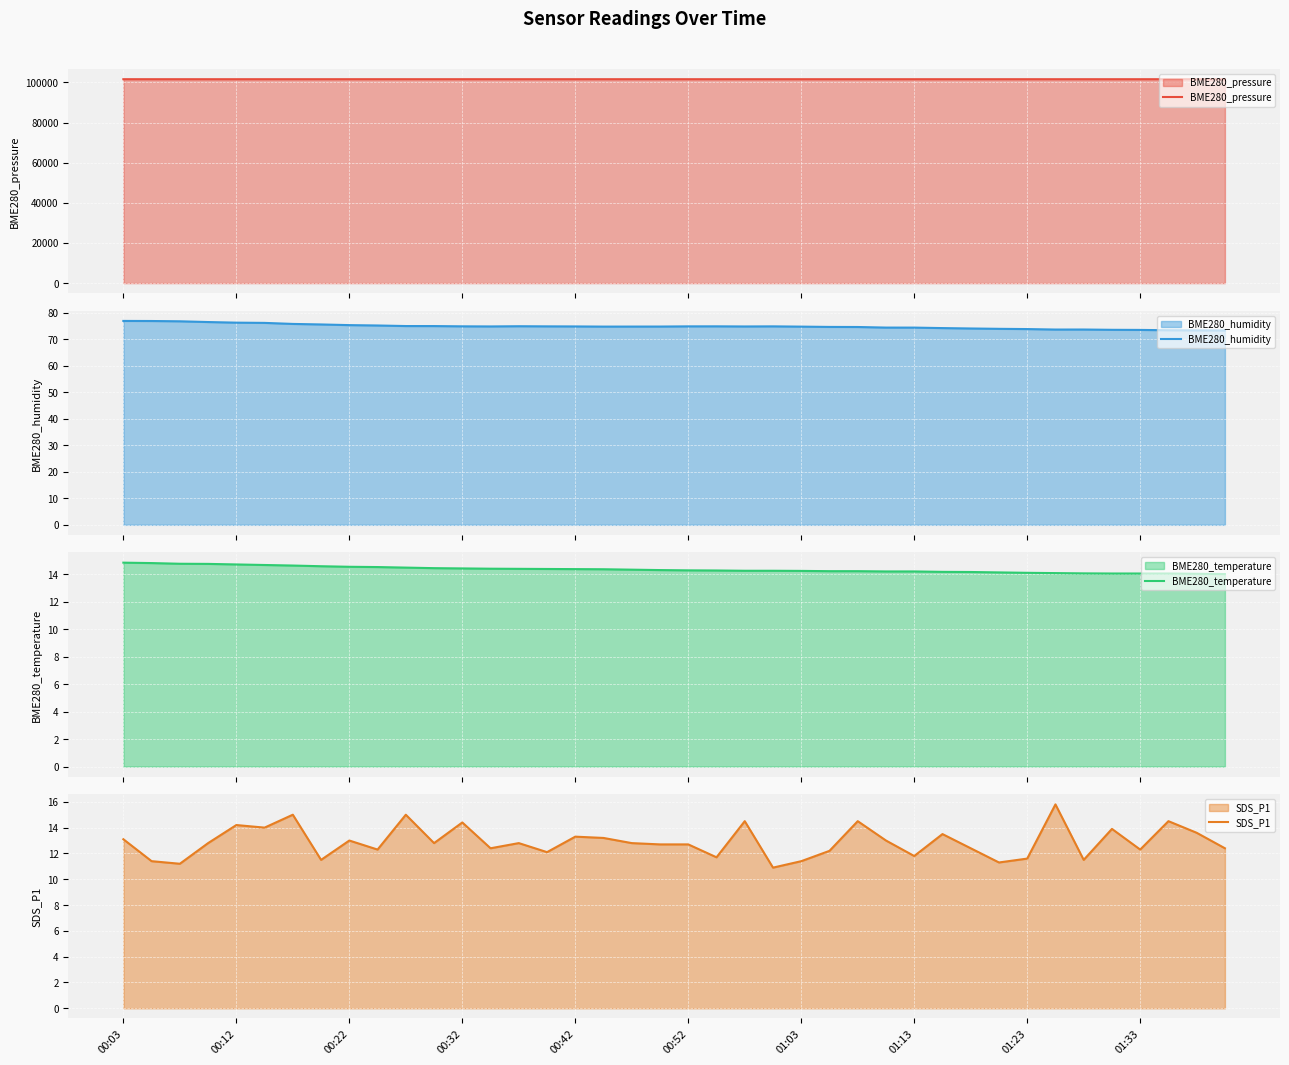

How many lines are shown in the chart?

4